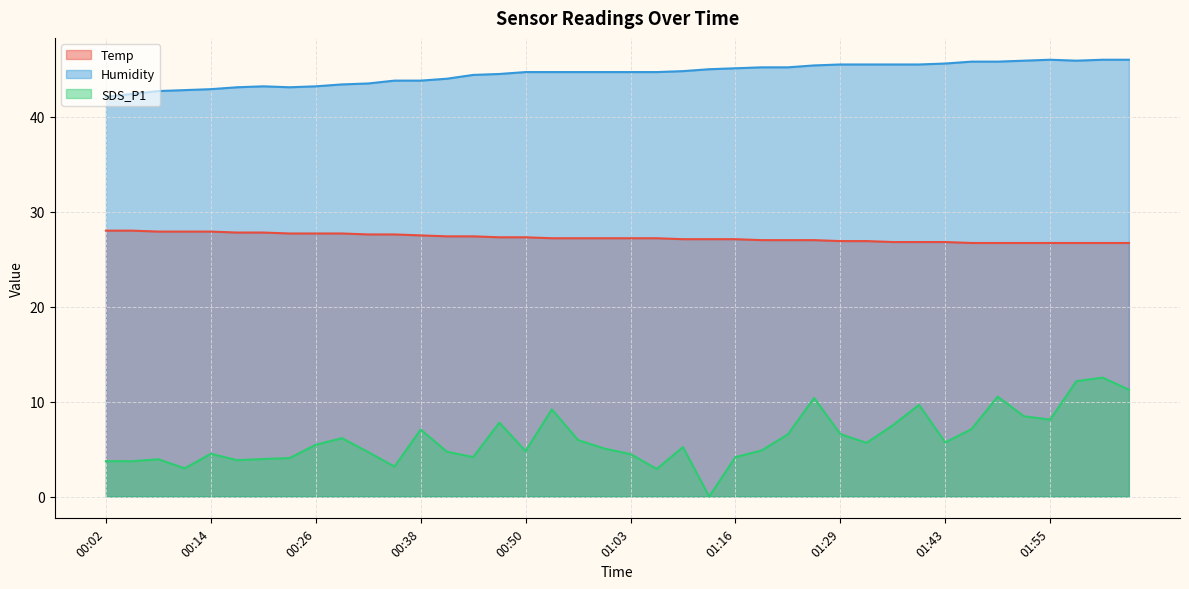

Count the number of categories in the chart.

40